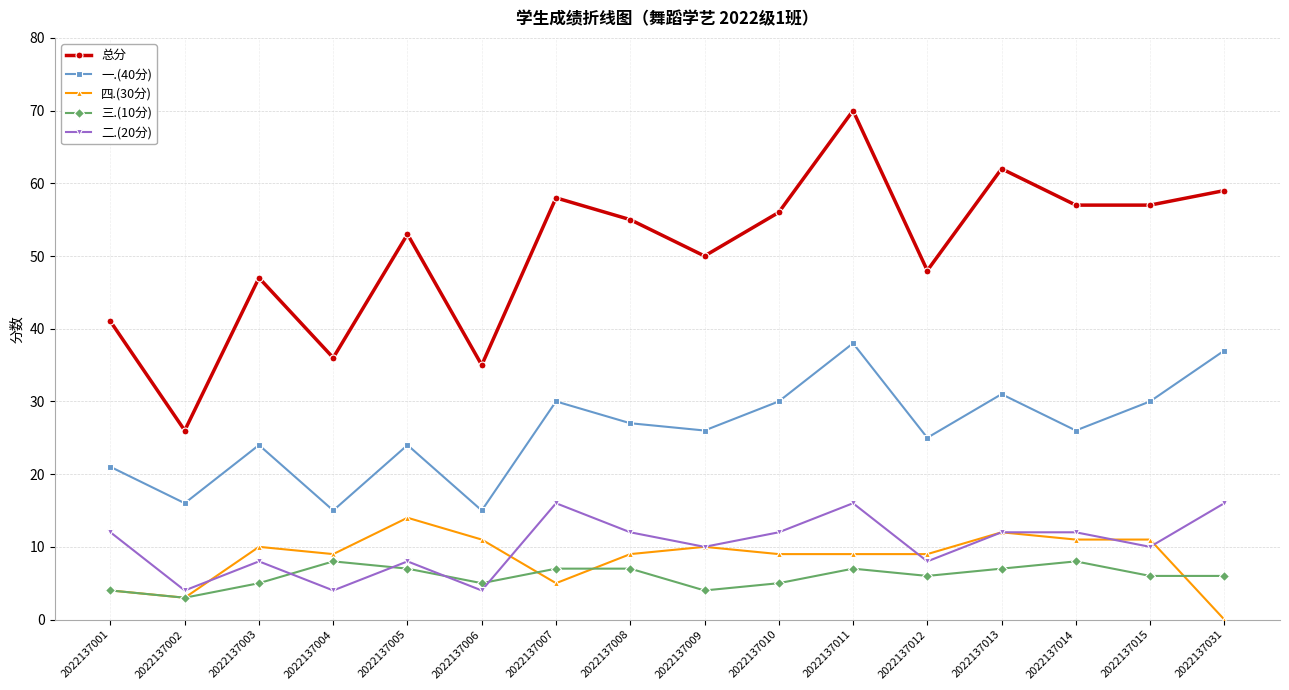

True or false: 四.(30分) and 总分 cross at least once.

False